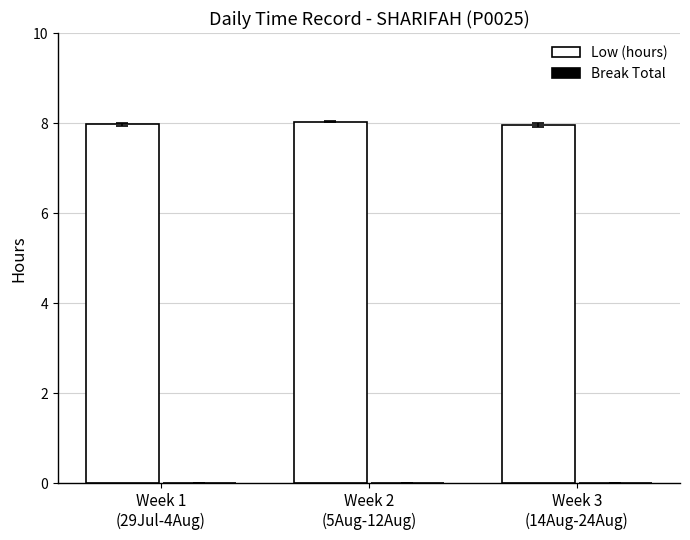

What is the maximum value shown in the chart?

8.0